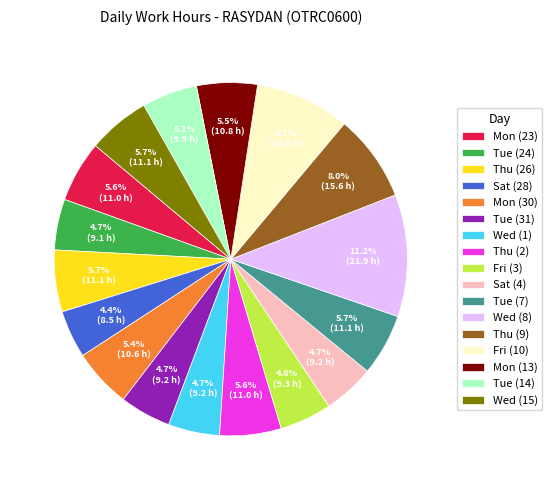

What is the ratio of the value at Sat (28) to the value at Thu (26)?

0.8